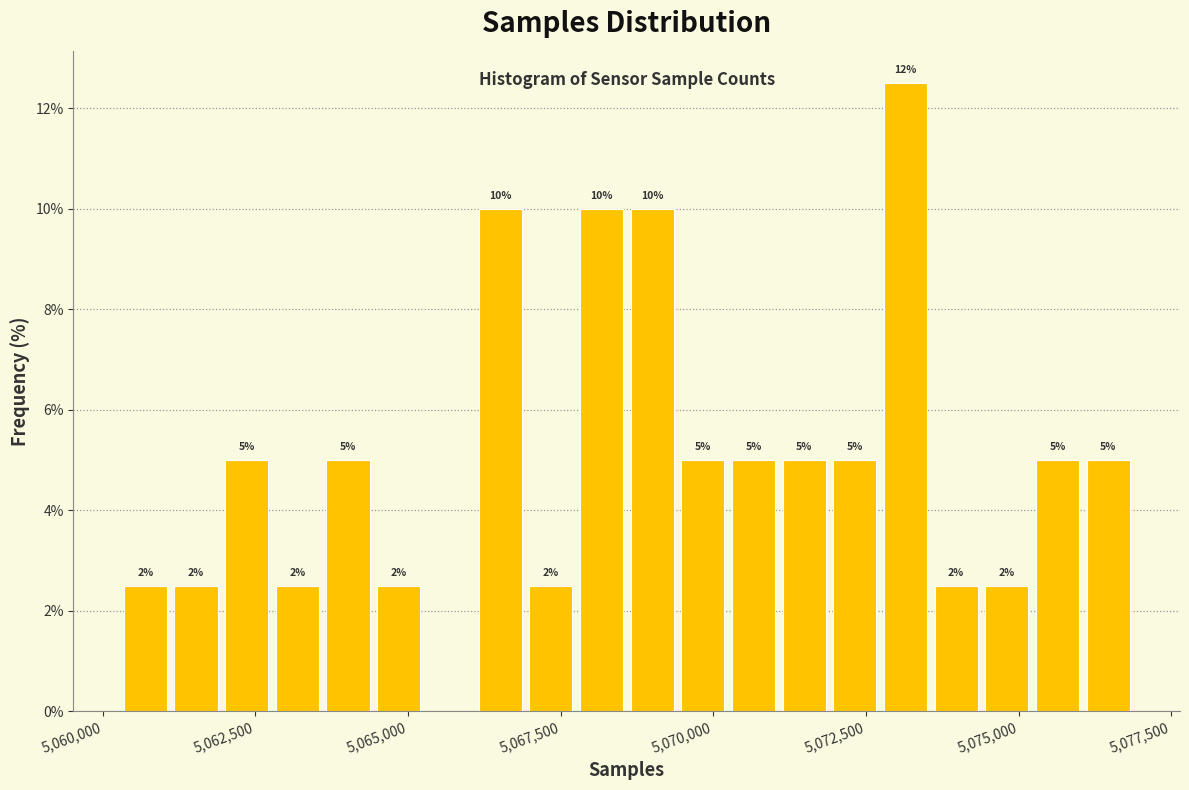

Read against the x-axis, roughly where is the centre of the tallest bar?

5073000